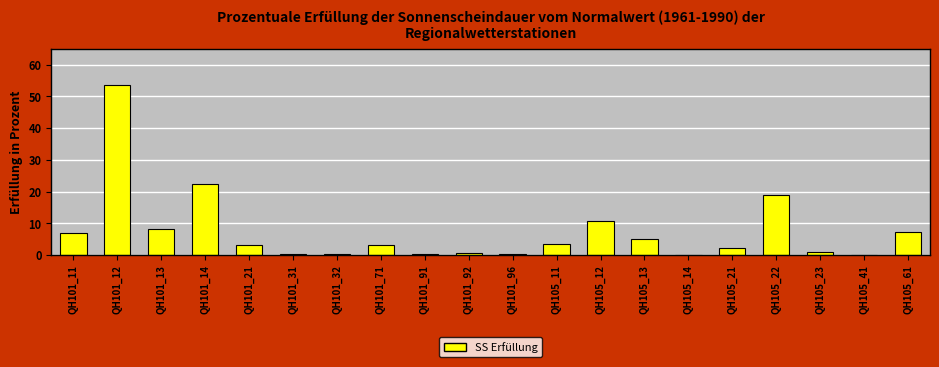

Approximately how many times larger is the value at QH105_12 compared to QH101_71?

3.3